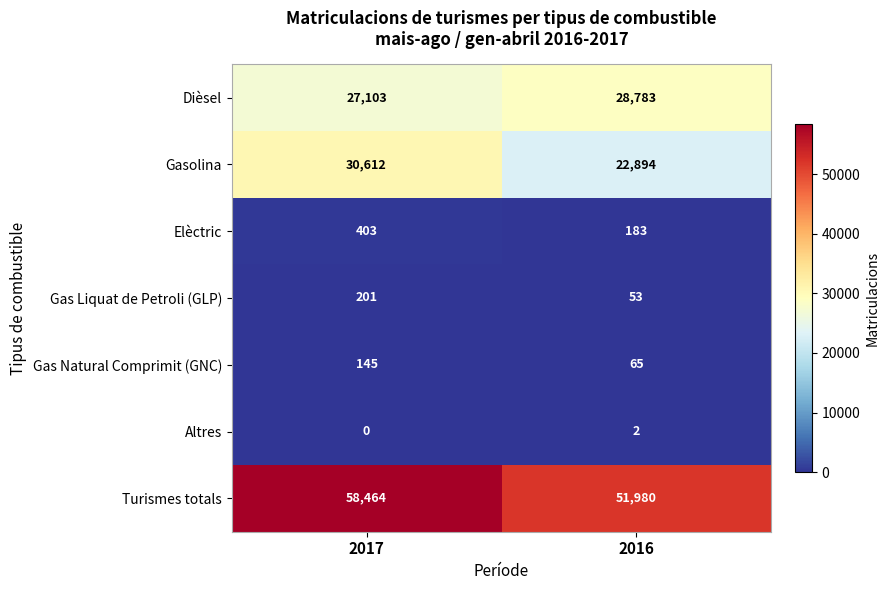

Which label corresponds to the smallest value in the chart?

2017